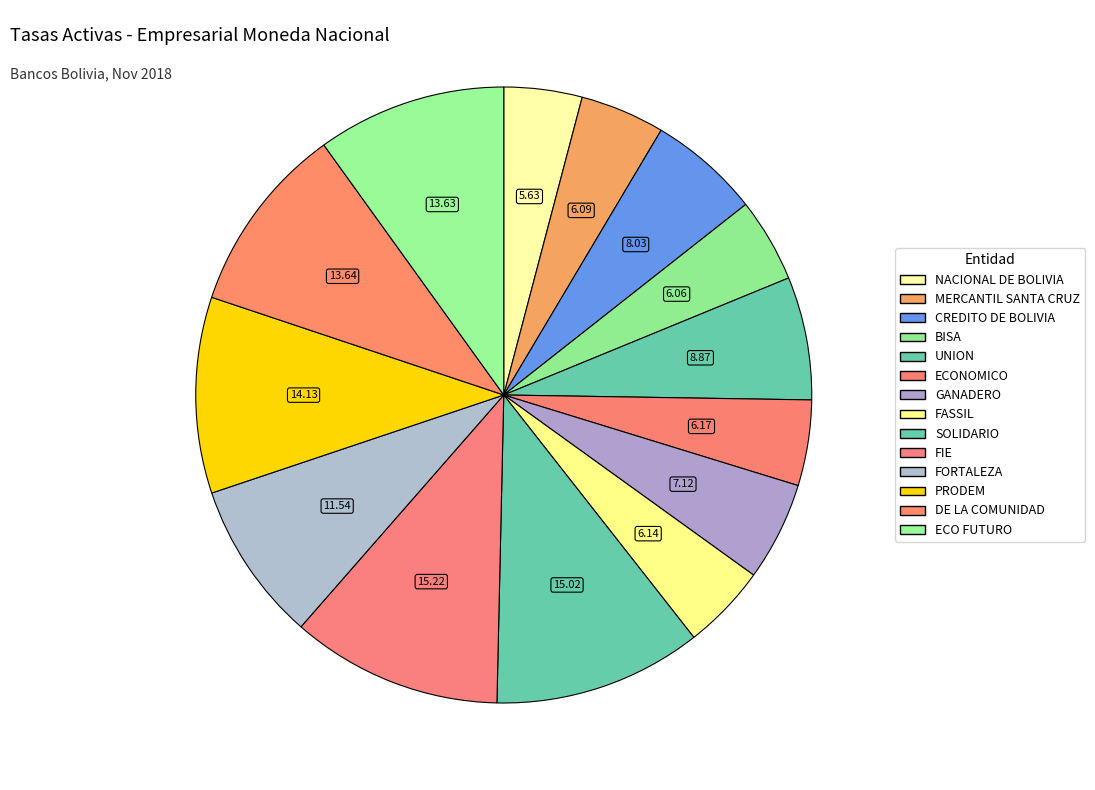

What percentage do FORTALEZA and PRODEM together represent?

18.7%